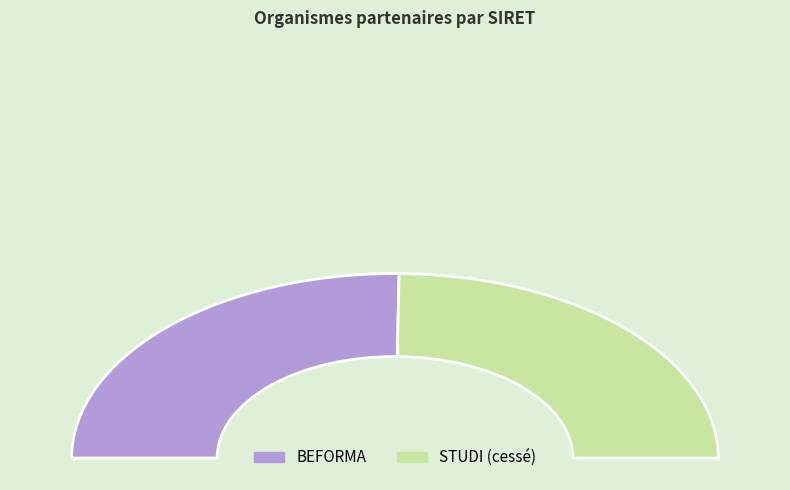

Approximately how many times larger is the value at STUDI (cessé) compared to BEFORMA?

1.0